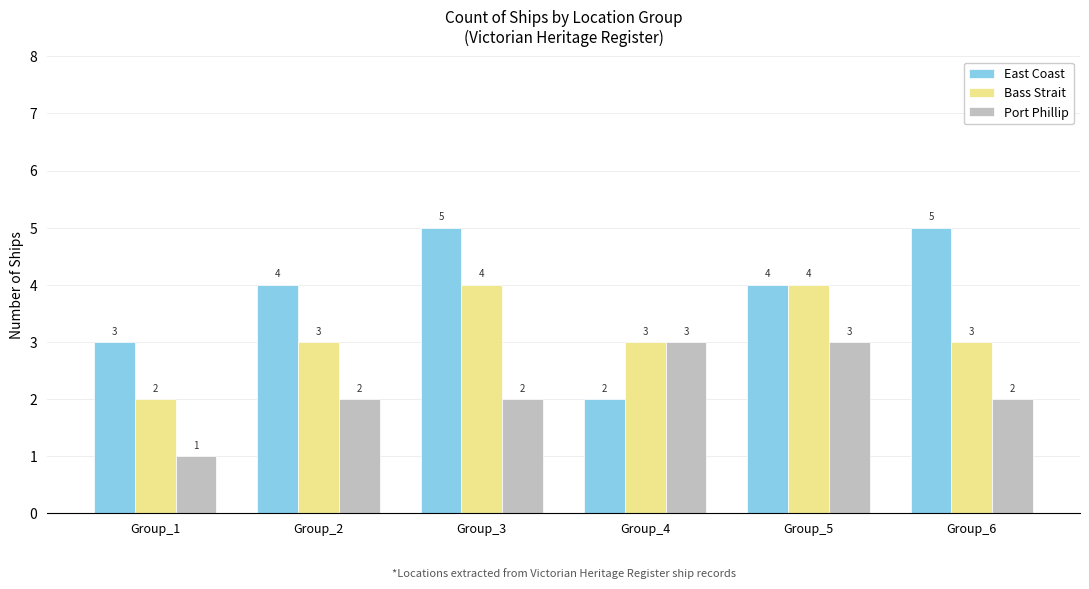

What is the spread (max minus min) of values at Group_3?

3